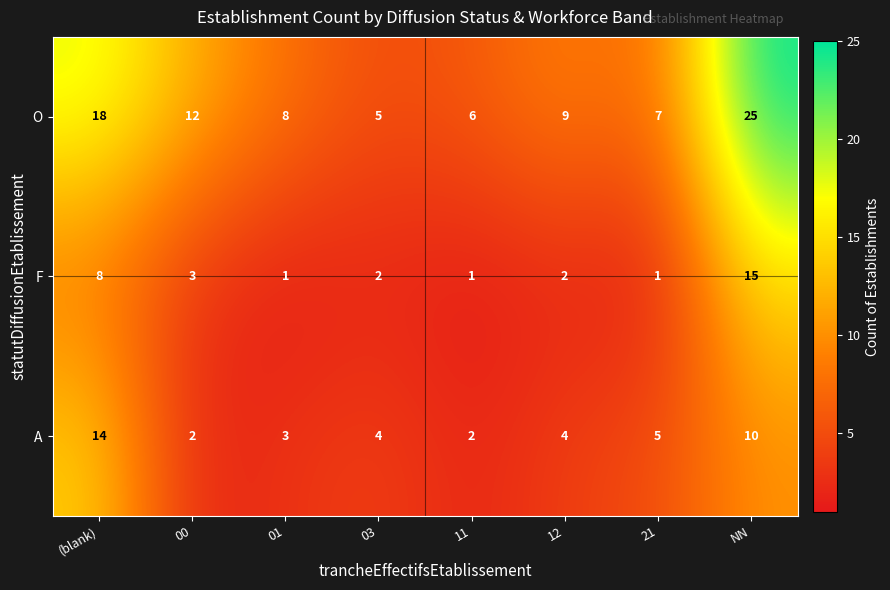

What is the highest value of the A series?

14